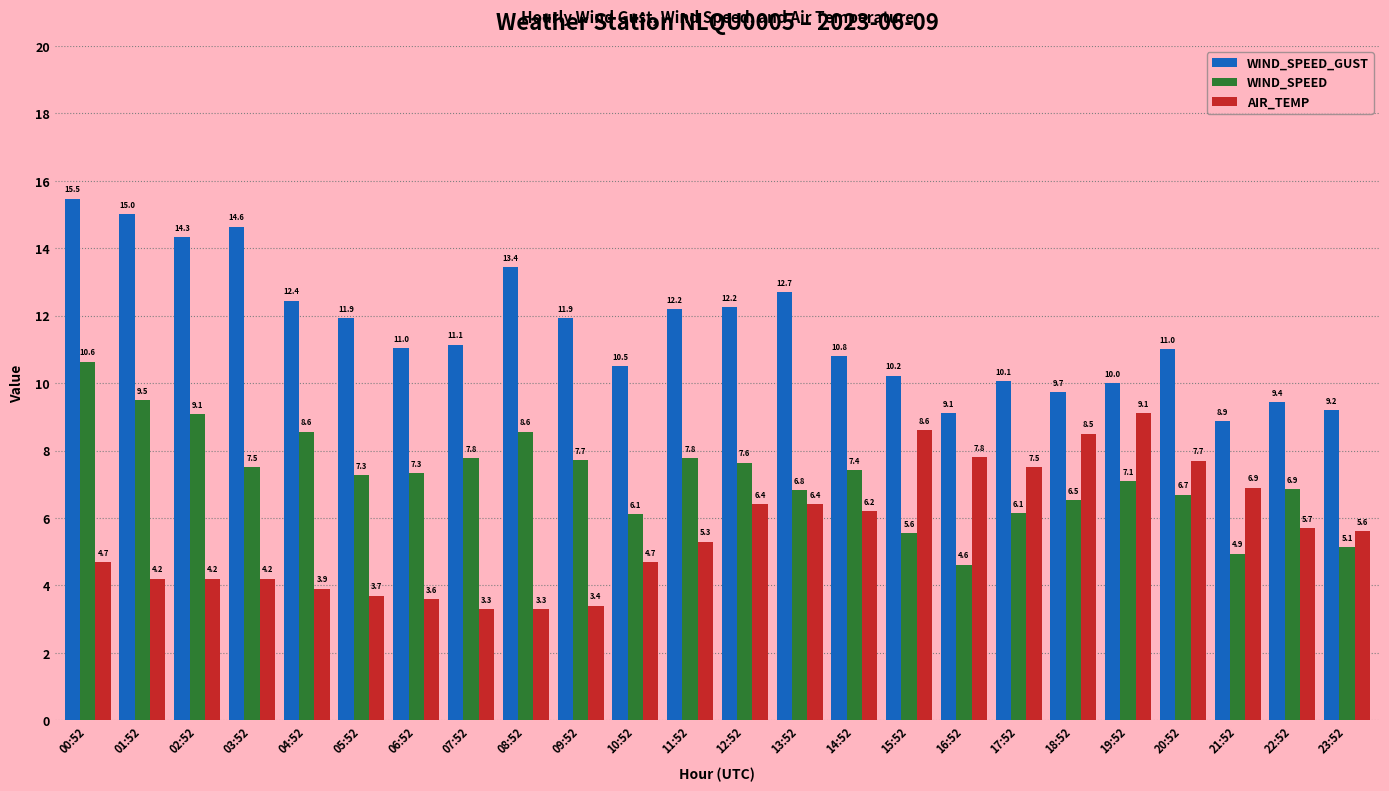

What is the difference between the highest and lowest values at 04:52?

8.5